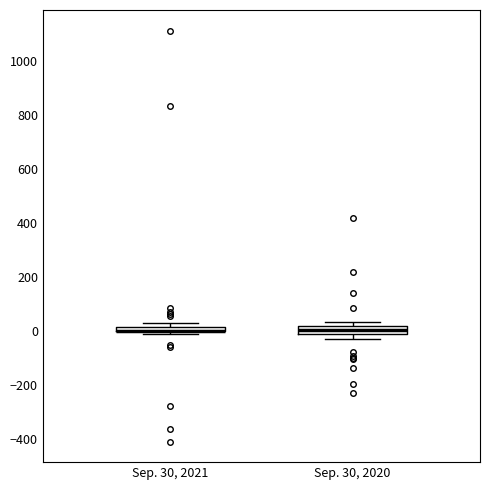

Where is the lower edge of the box for Sep. 30, 2020 on the y-axis? The values are not printed on the chart, so give them approximately, as read against the axis.

-20